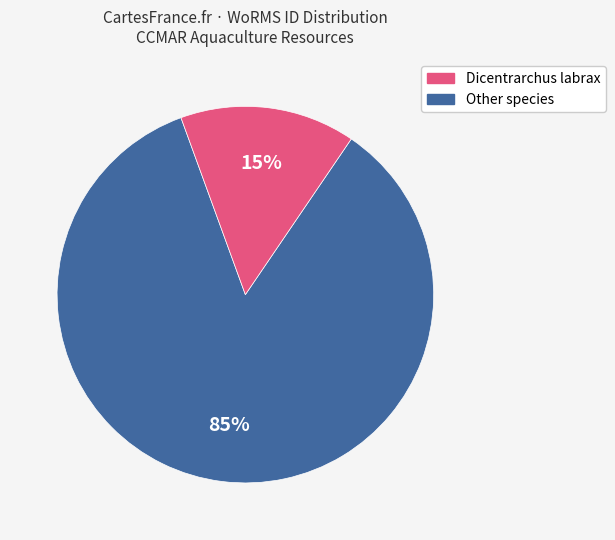

To the nearest percent, what is the average slice percentage?

50%